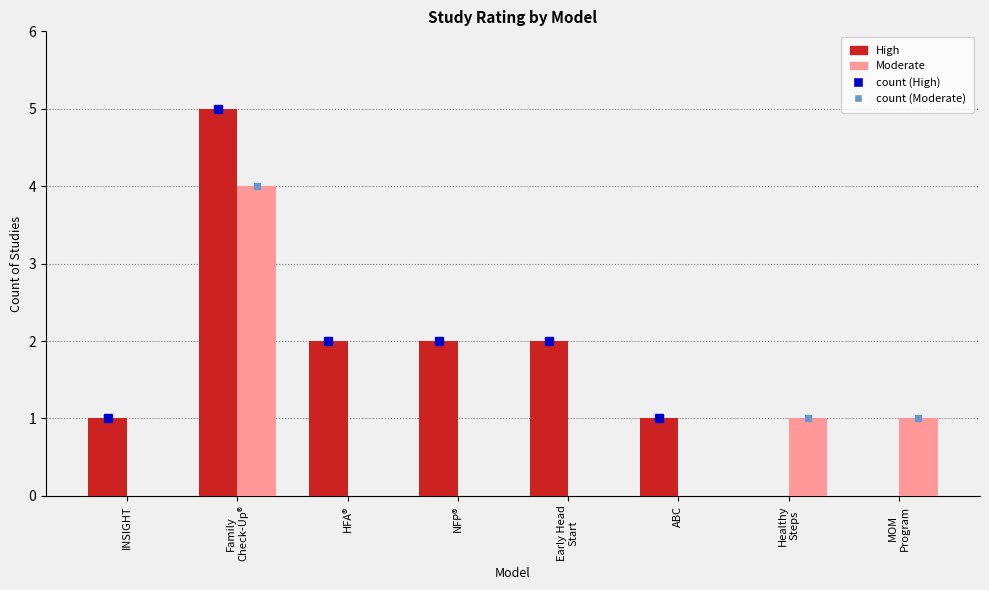

Which series has the largest total across all categories?

High